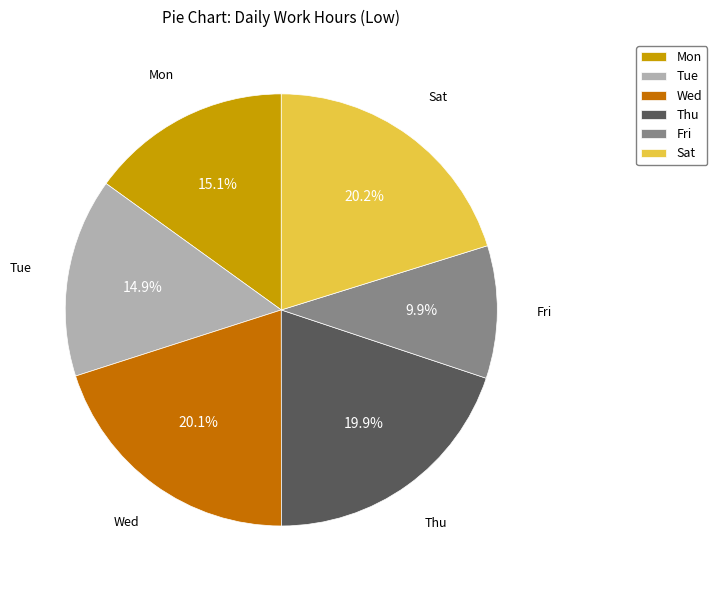

What is the ratio of the value at Mon to the value at Wed?

0.8